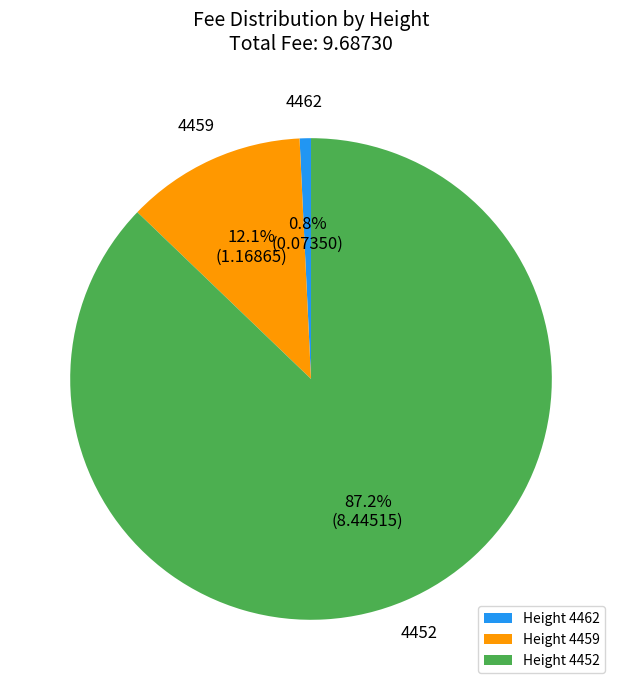

Which has a higher value, Height 4452 or Height 4459?

Height 4452